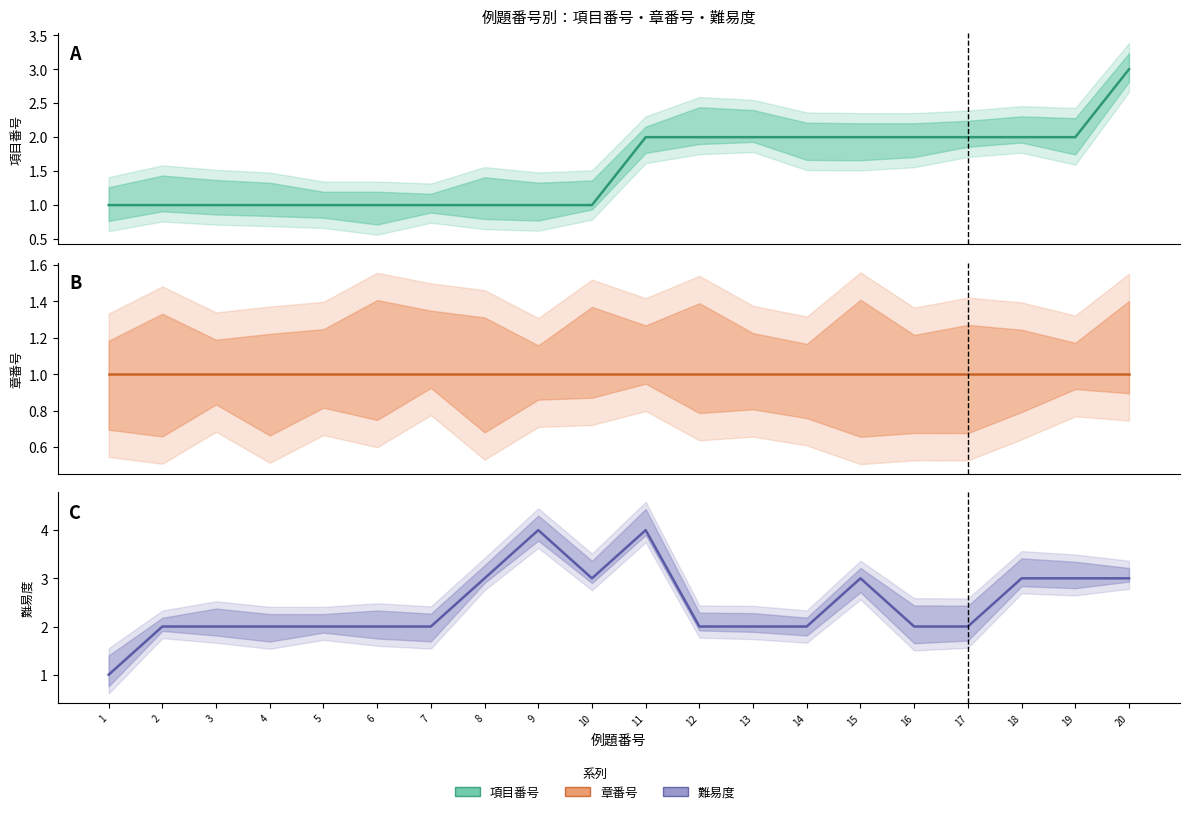

Rank the series by their maximum value, from lowest to highest.

col_7 (章番号), col_8 (項目番号), col_5 (難易度)